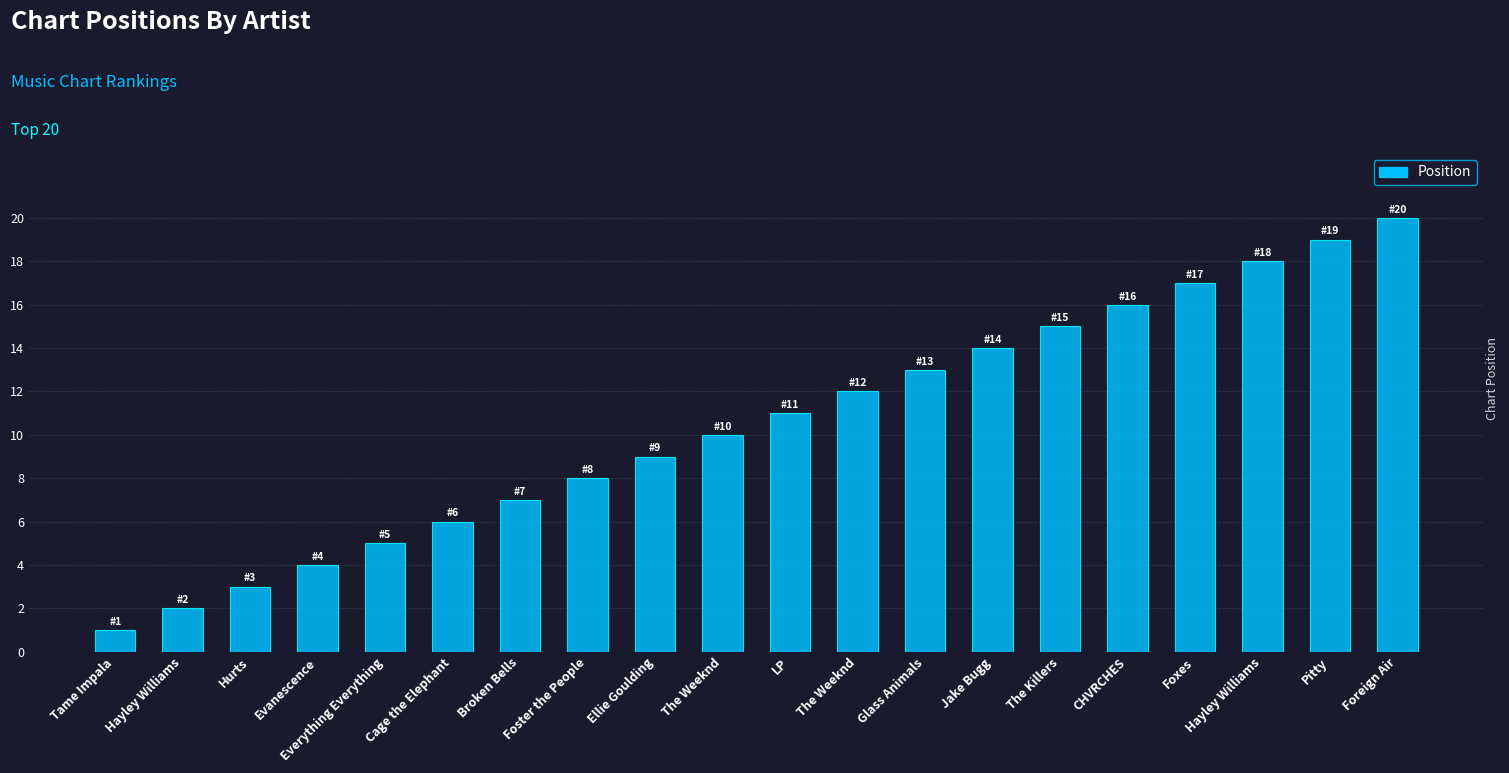

What is the label of the 17th bar from the right?

Evanescence